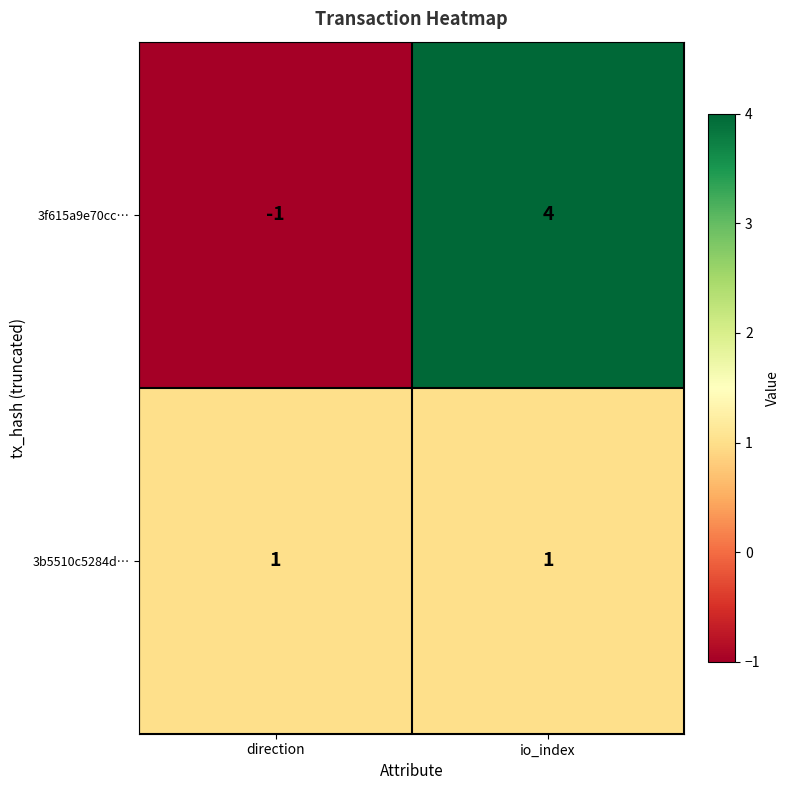

List the series in order of their peak value, highest first.

3f615a9e70cc…, 3b5510c5284d…